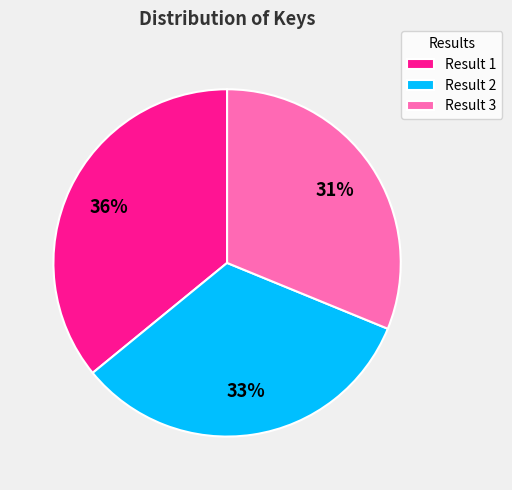

Rank the categories by value from lowest to highest.

Result 3, Result 2, Result 1